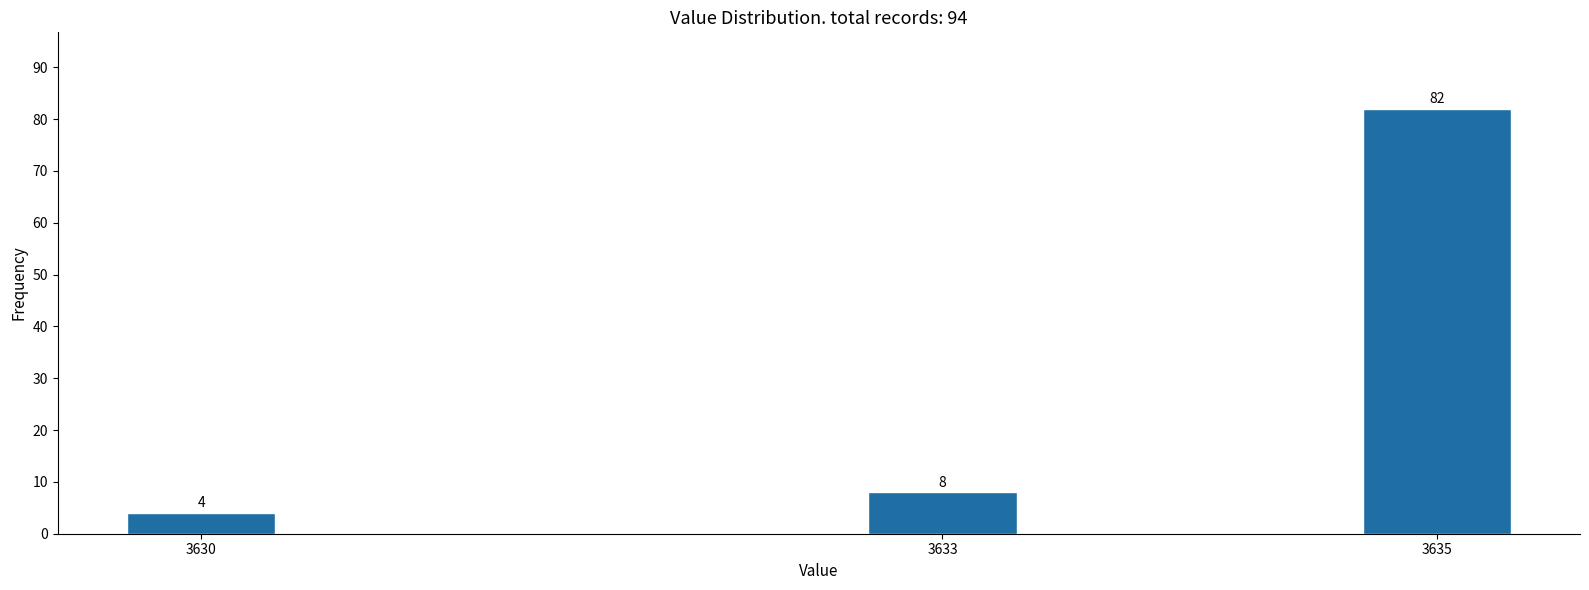

Reading right to left, extract all data points from this chart.

3635=82	3633=8	3630=4